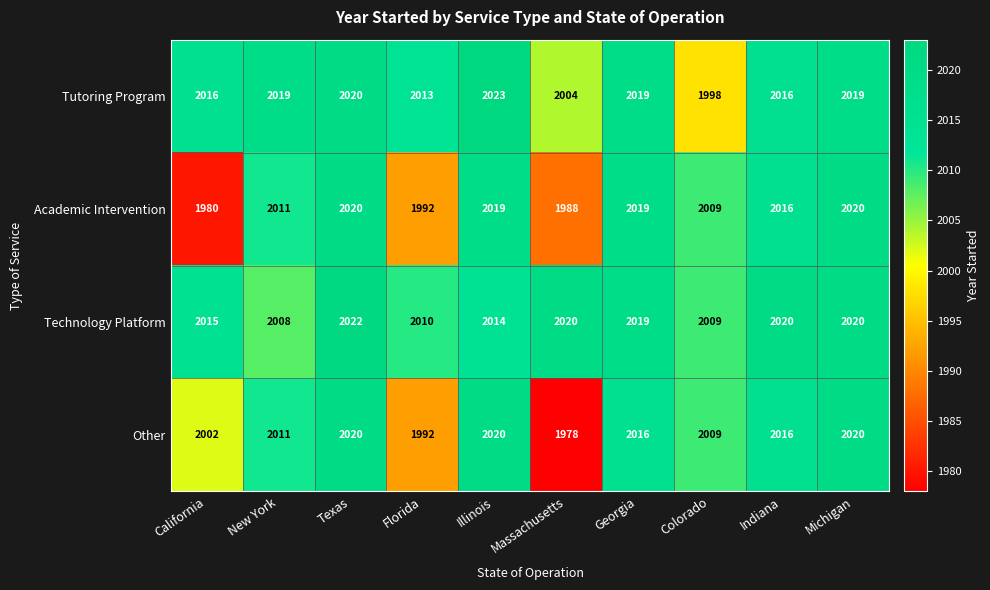

What is the maximum value shown in the chart?

2023